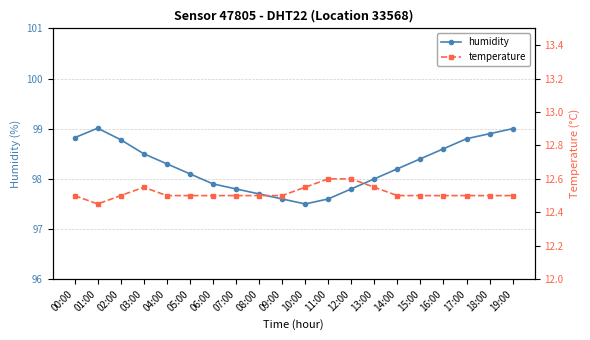

How many data points in humidity are above 98?

12